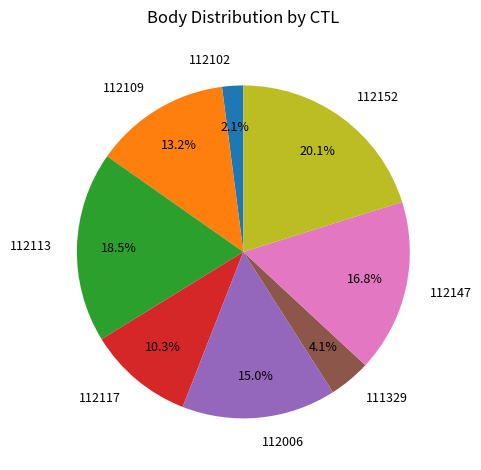

Rank the categories by value from highest to lowest.

112152, 112113, 112147, 112006, 112109, 112117, 111329, 112102